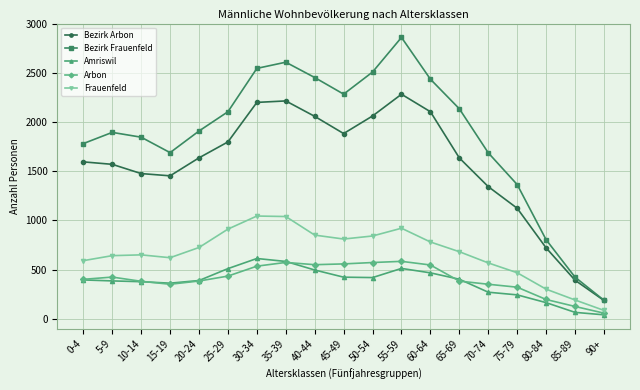

Rank the series at 45-49 from highest to lowest value.

Bezirk Frauenfeld, Bezirk Arbon, Frauenfeld, Arbon, Amriswil